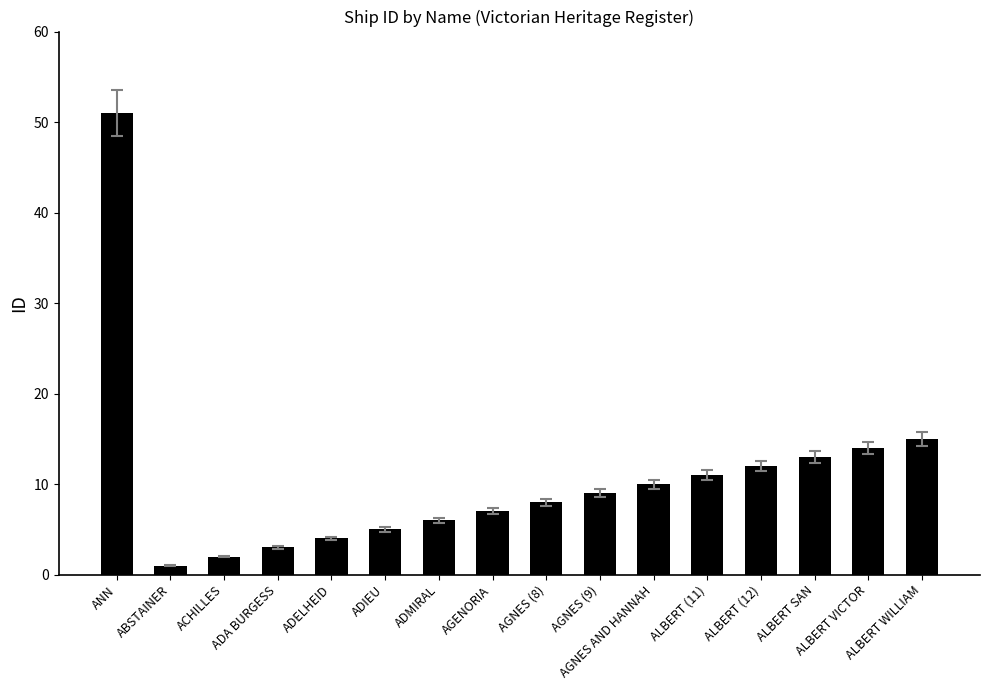

How many categories are shown in the chart?

16